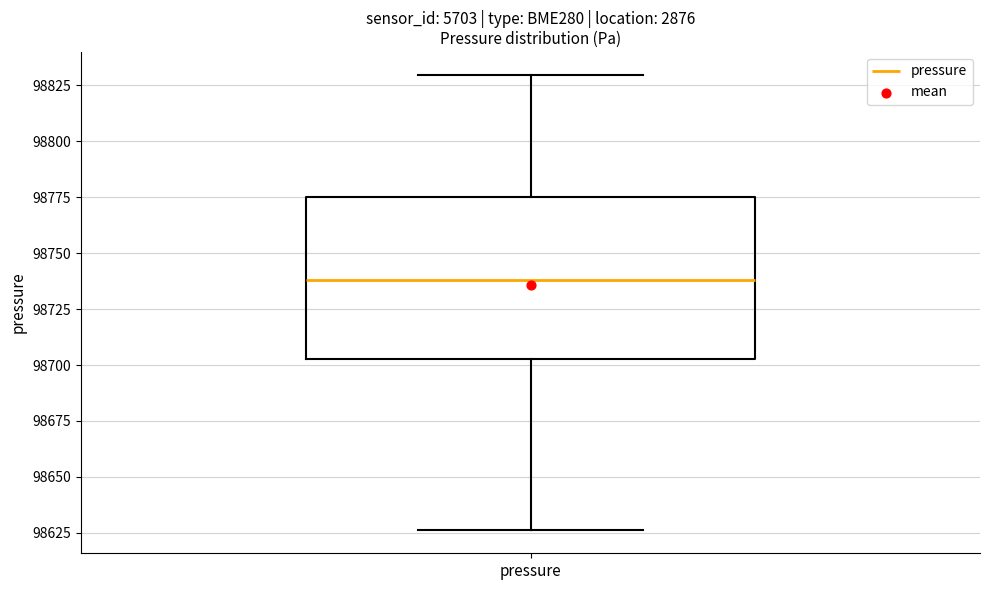

Read this box plot against the y-axis: the position of the median line, the range covered by the box, and the ends of both whiskers. The values are not printed on the chart, so give them approximately, as read against the axis.

median 98740, box 98705 to 98775, whiskers 98625 to 98830